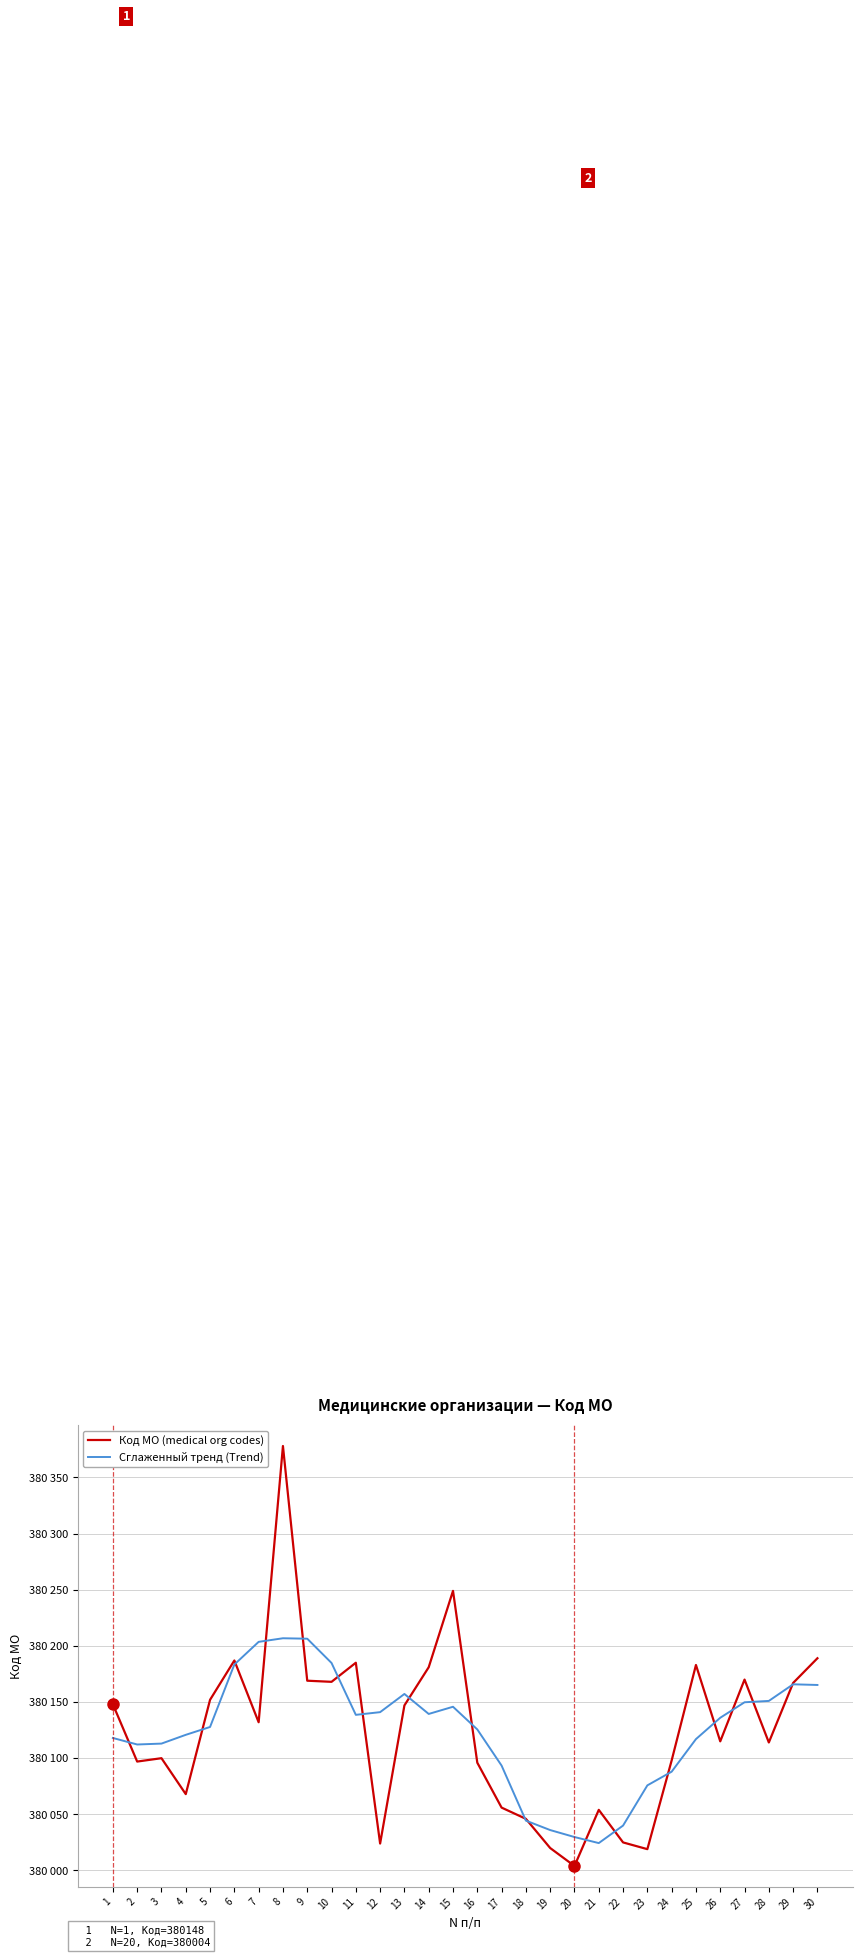

Is it true that Сглаженный тренд (Trend) equals 536608.3 at 22?

False